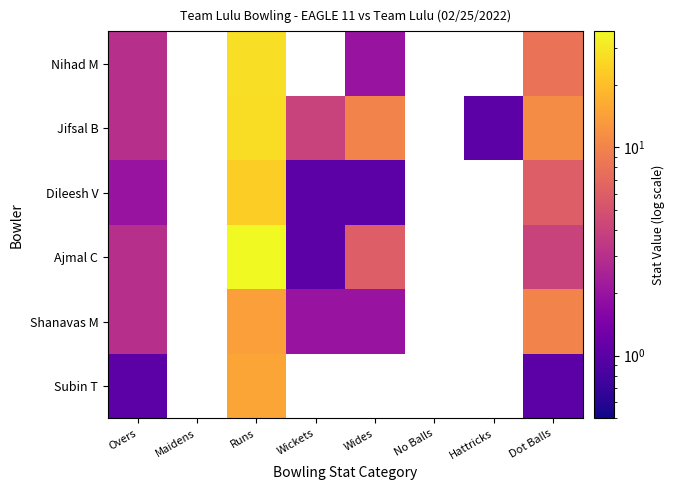

The Jifsal B series shows 3.0 at Overs. True or false?

True